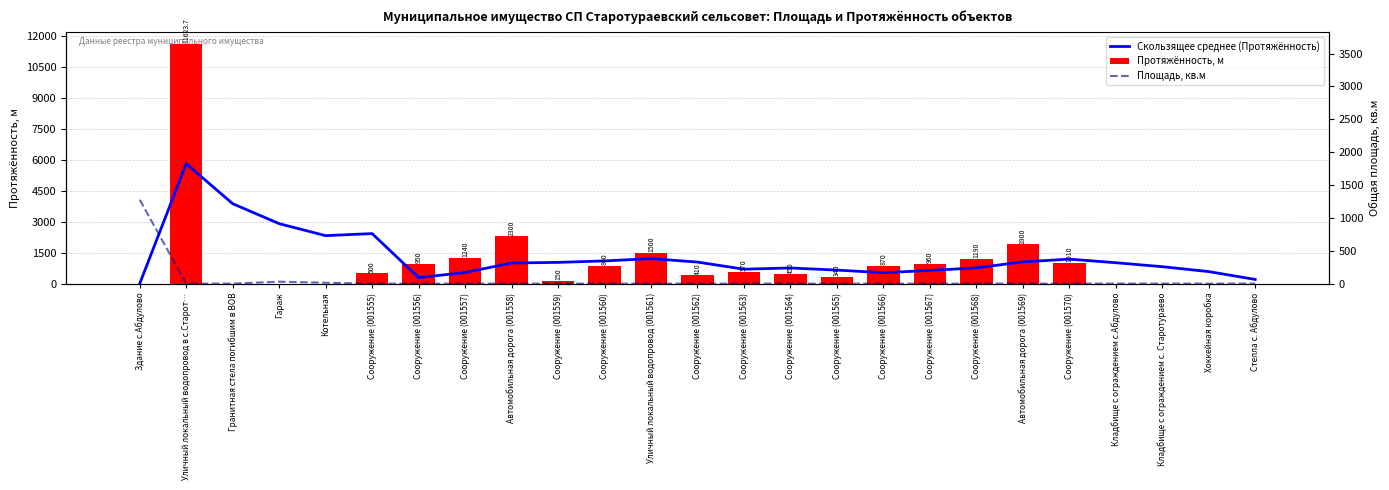

Does the chart contain stacked bars?

No